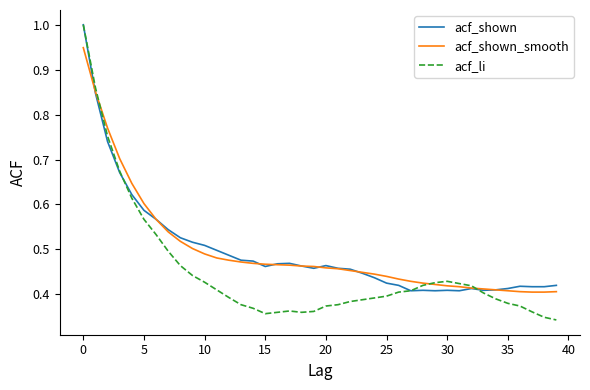

Which series has the widest spread of values?

acf_li